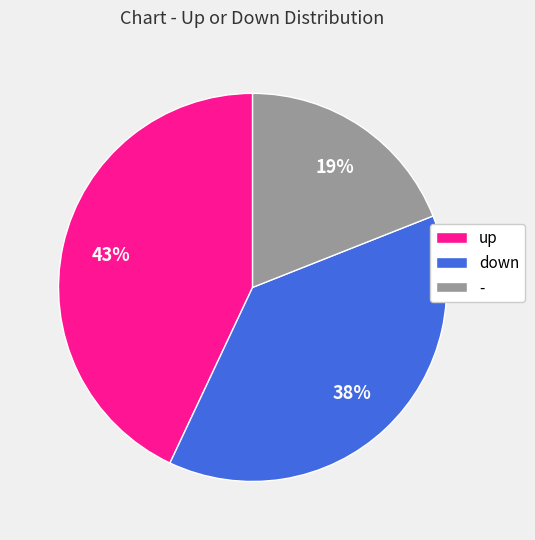

Between down and -, which is larger?

down